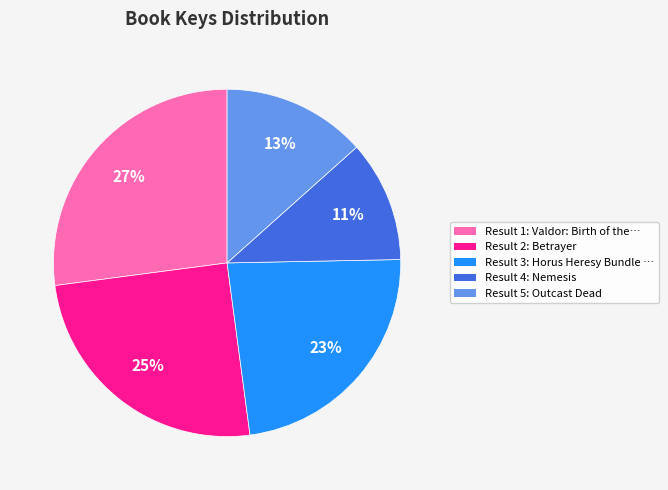

To the nearest percent, what is the average slice percentage?

20%